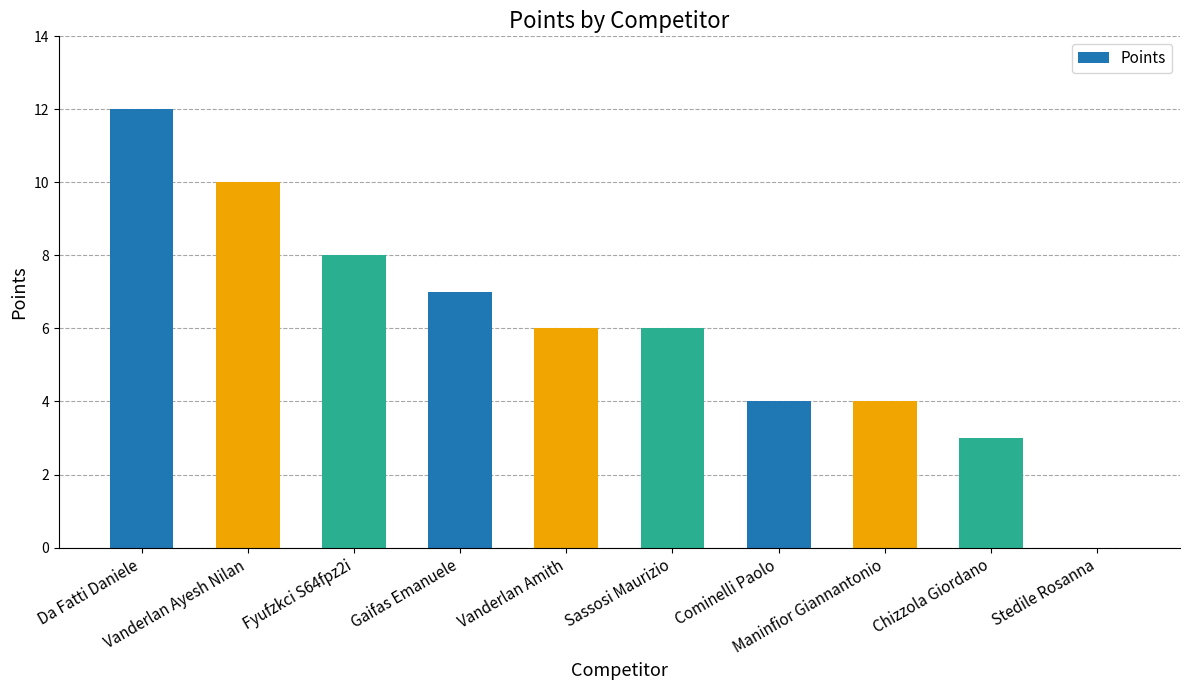

What is the greatest value displayed?

12